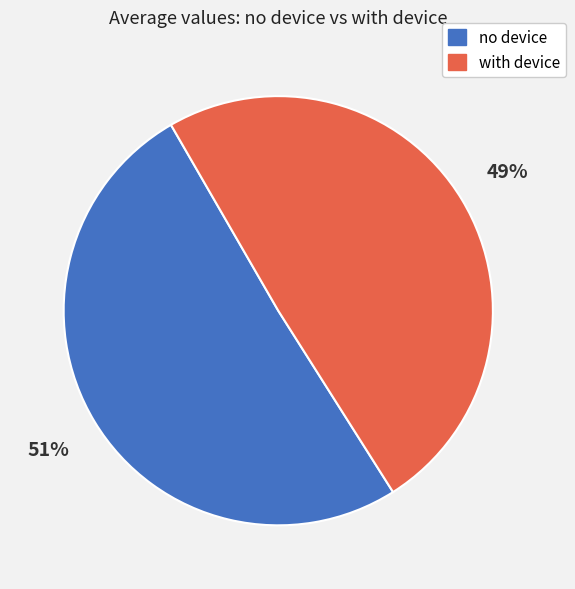

To the nearest percent, what is the average slice percentage?

50%